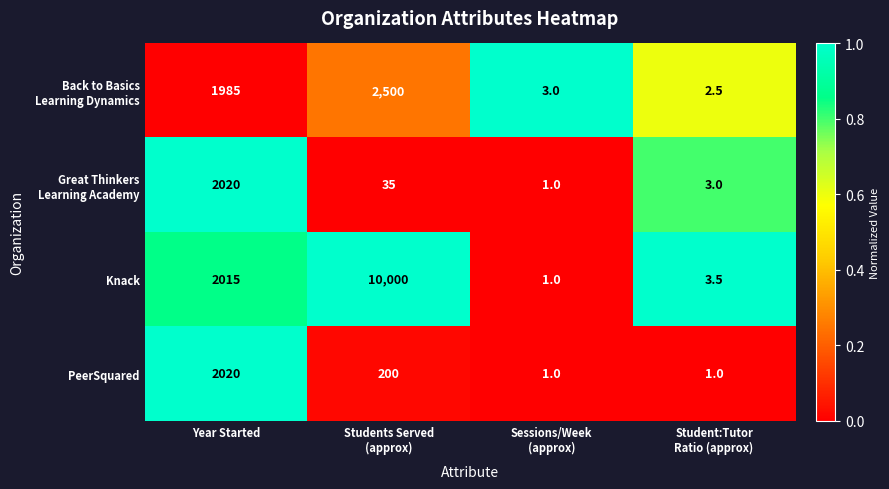

What is the maximum value shown in the chart?

10000.0